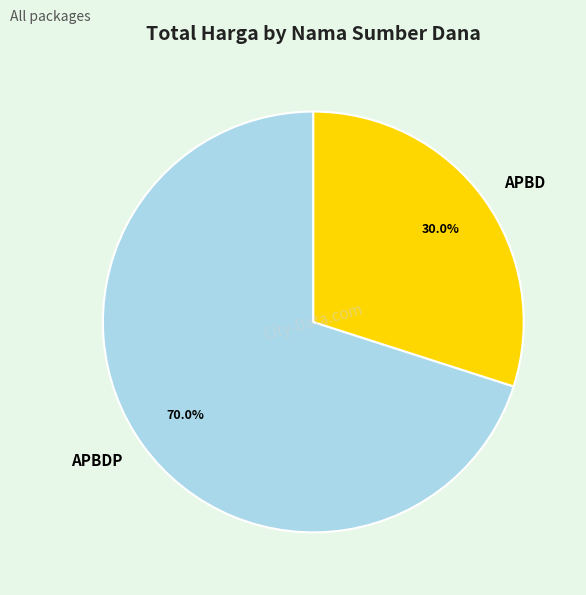

Which category has the biggest portion of the pie?

APBDP